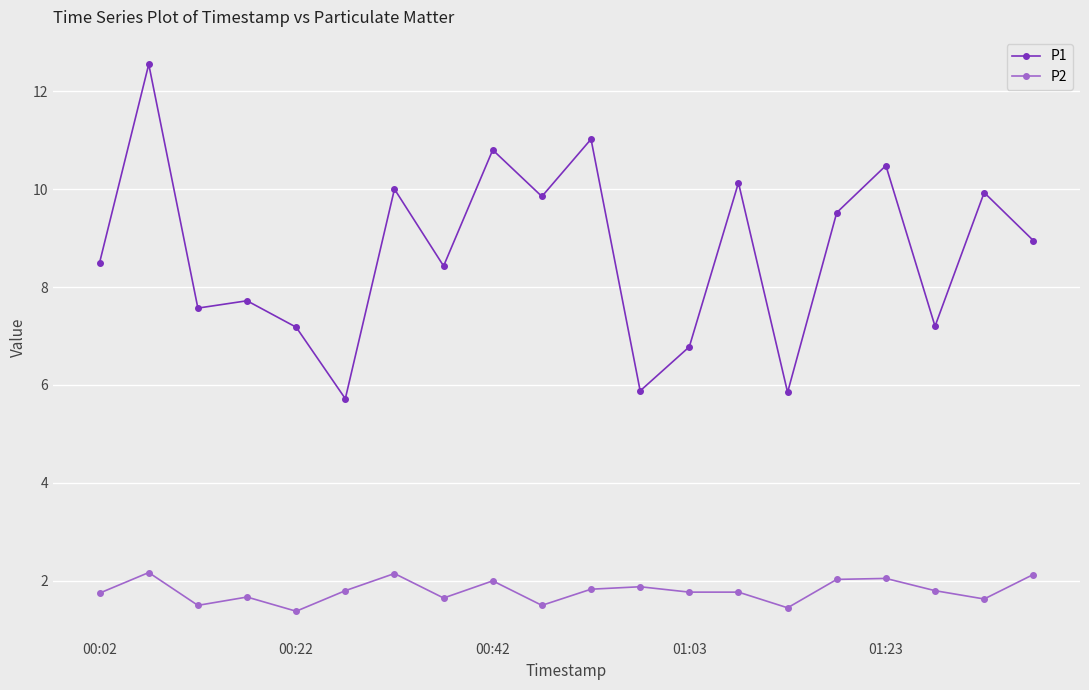

What is the smallest value displayed?

1.4